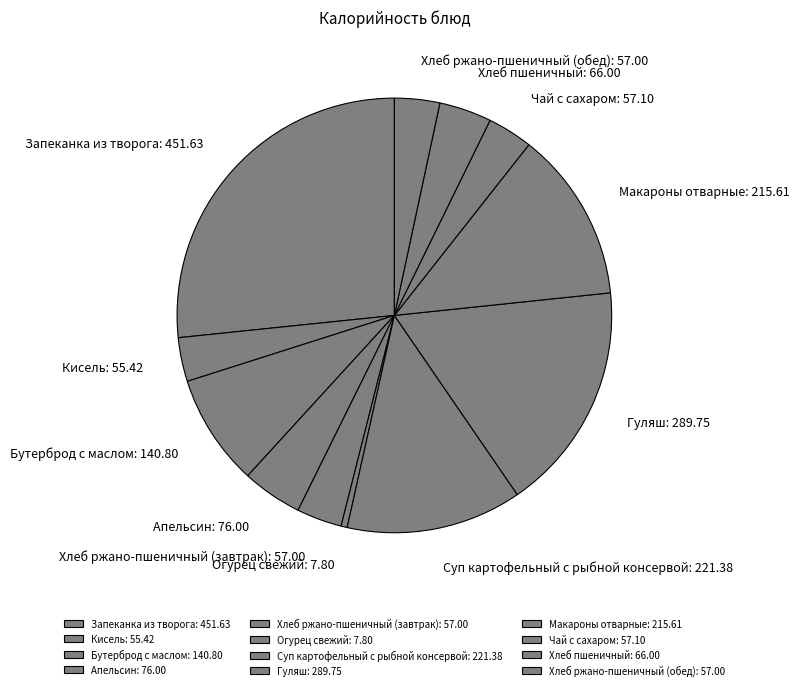

Is it true that Хлеб ржано-пшеничный (обед): 57.00 is 3% of the pie?

True